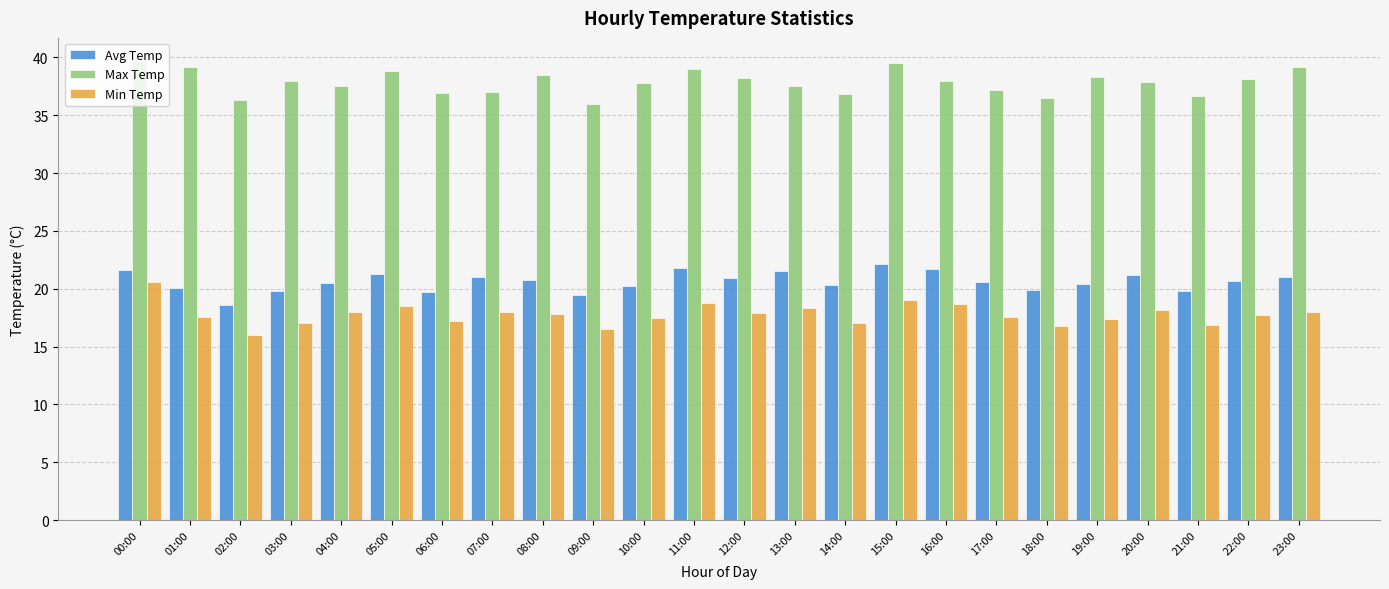

At which category is the sum across all series the highest?

00:00